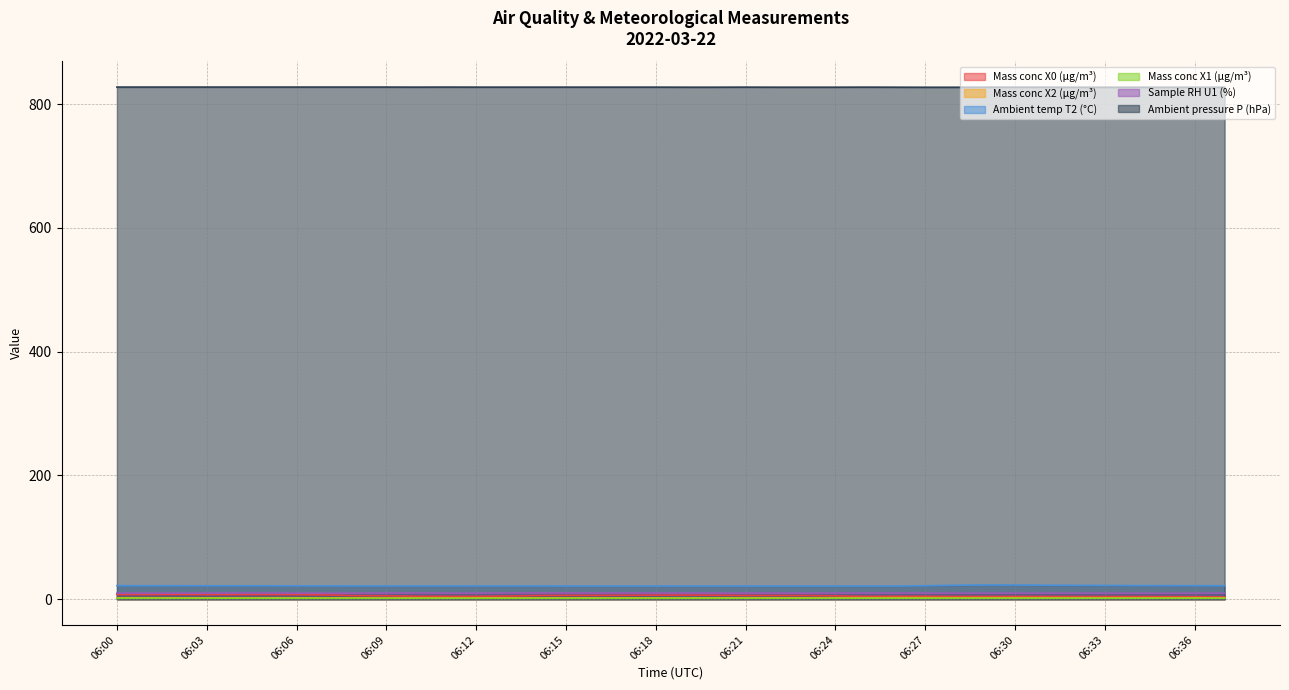

At which category does Ambient temp T2 (°C) reach its first local peak?

06:29